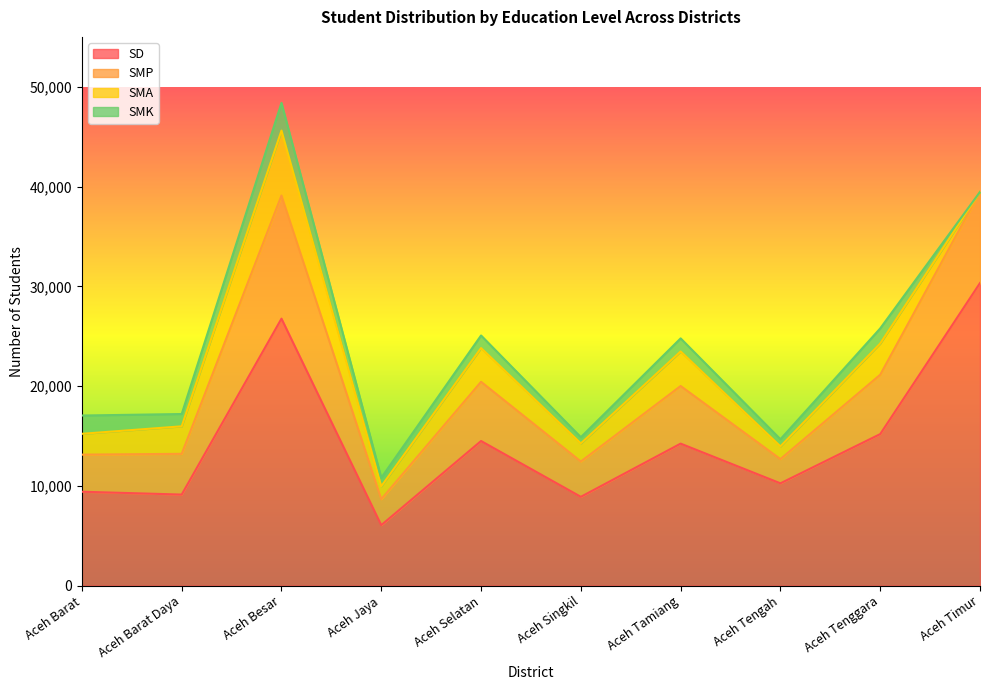

What is the minimum value for SD?

6066